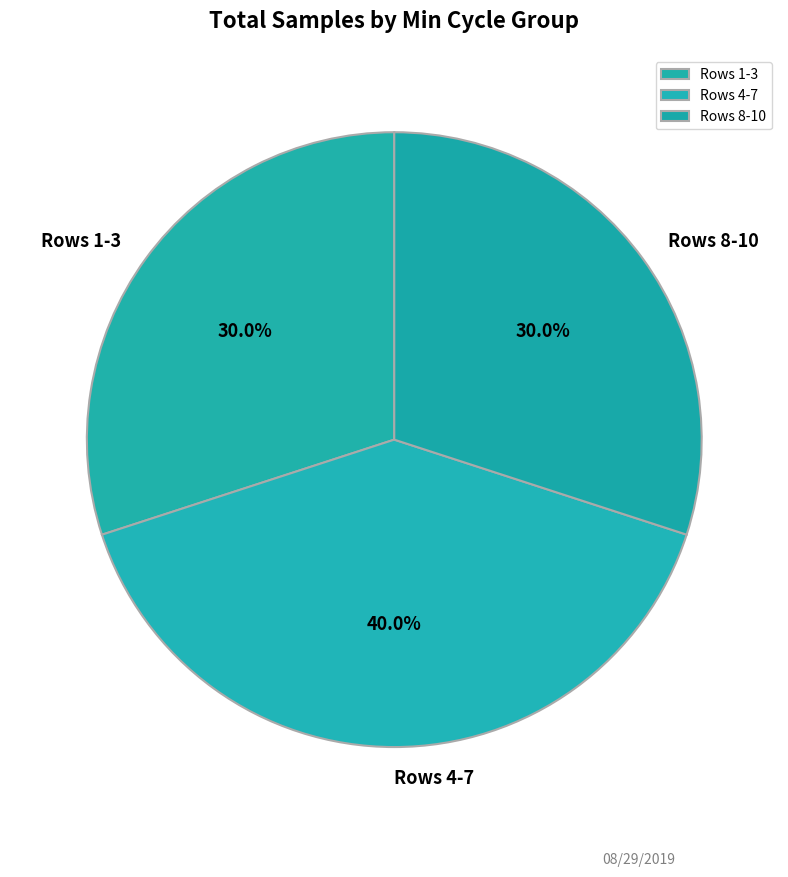

Which category has the biggest portion of the pie?

Rows 4-7